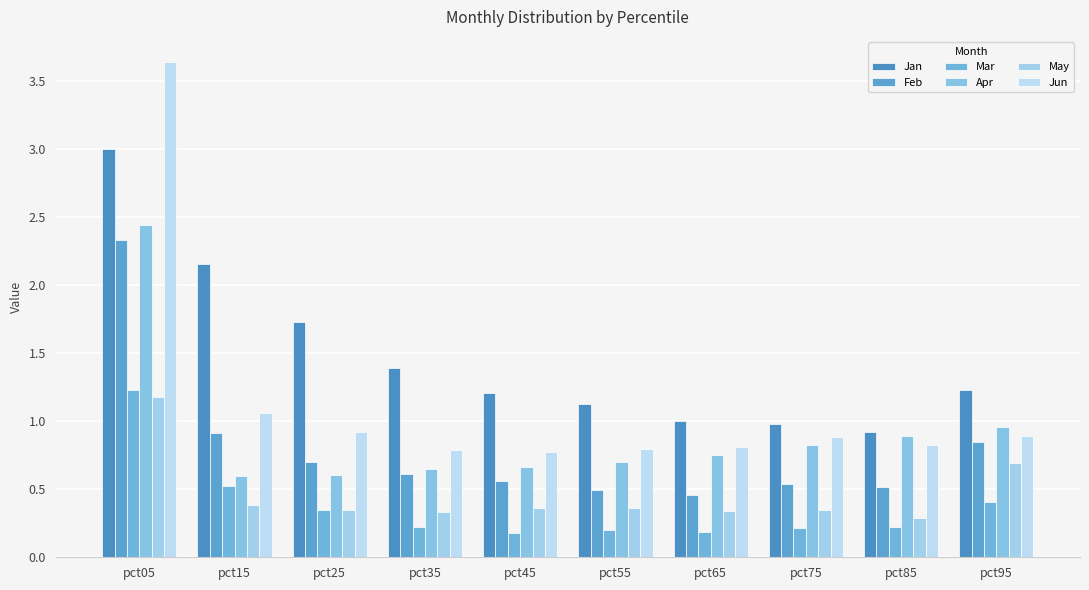

How many bars are there in total?

60